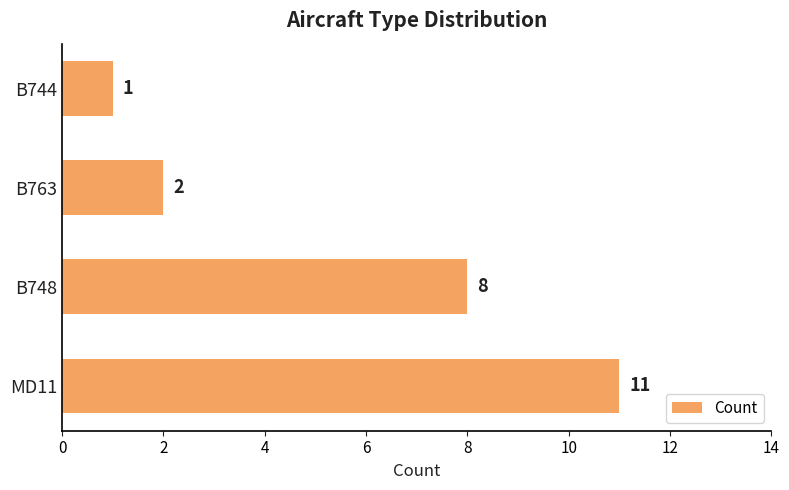

Reading top to bottom, list all the values displayed in this chart.

1	2	8	11